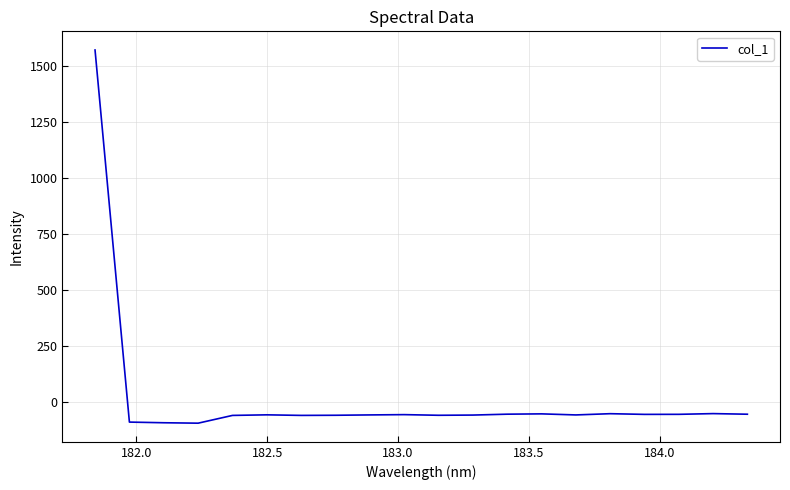

What is the greatest value displayed?

1572.1